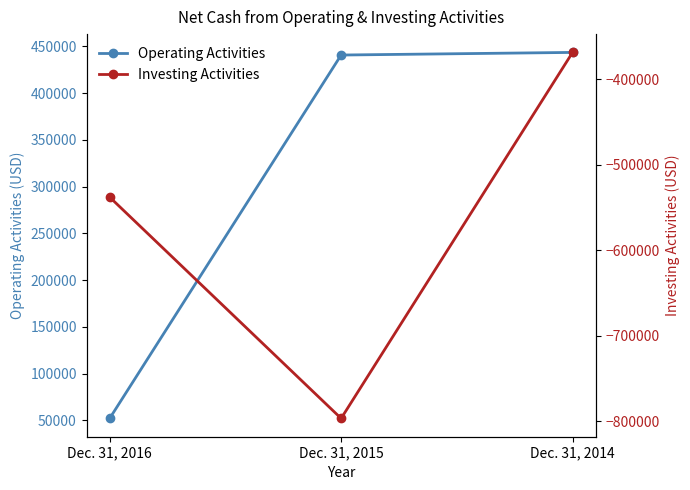

How many lines are shown in the chart?

2